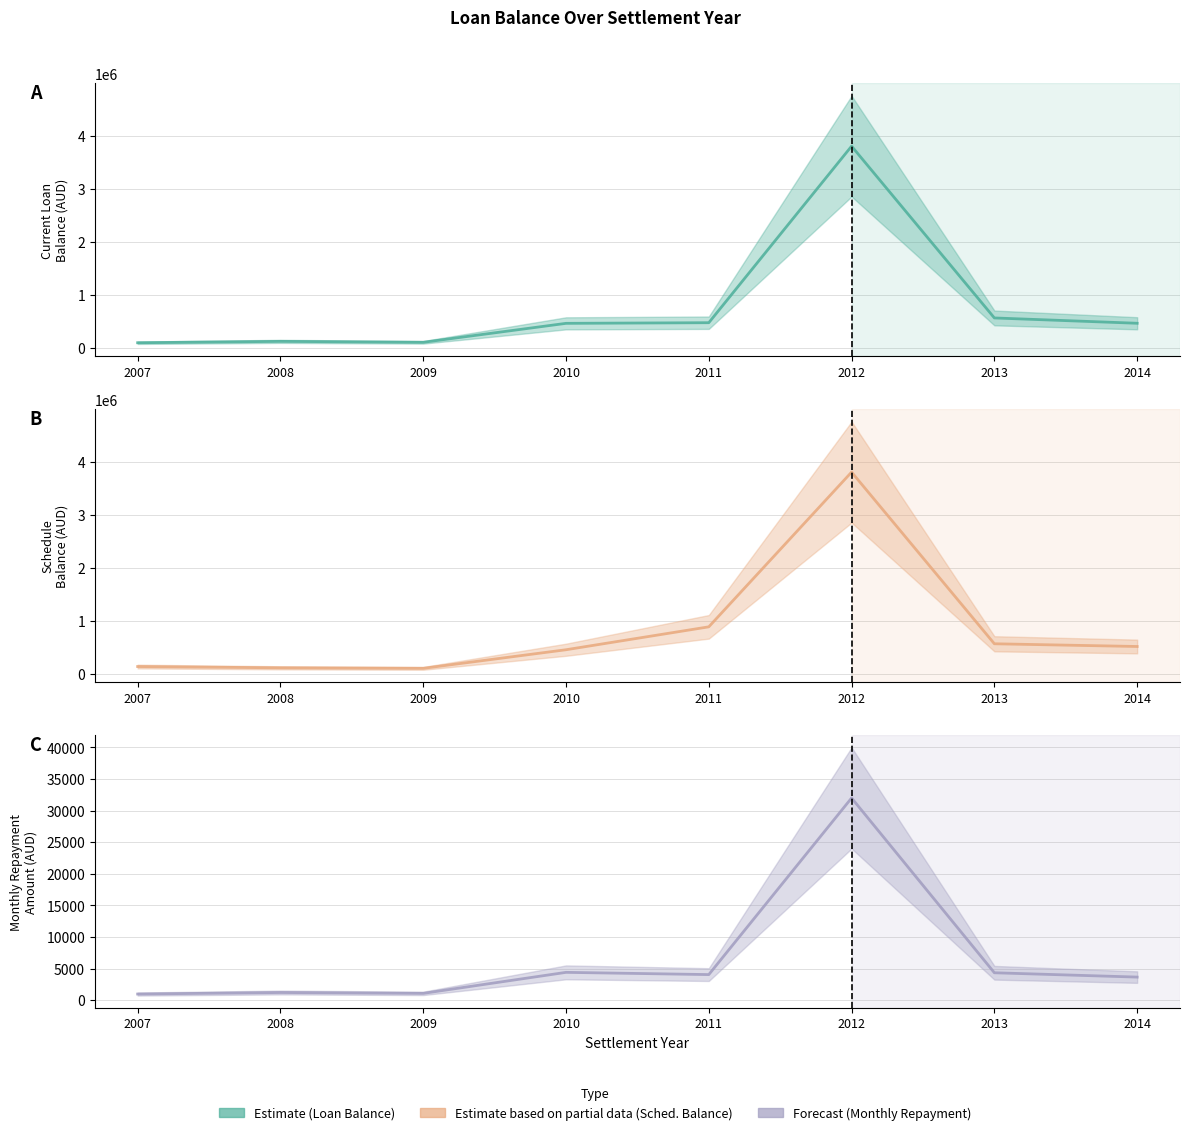

What is the sum of the Current Loan Balance (mid) values at 2013 and 2010?

1015791.4